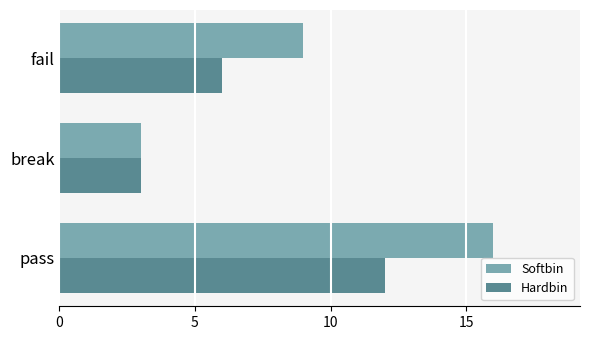

What is the lowest value of the Hardbin series?

3